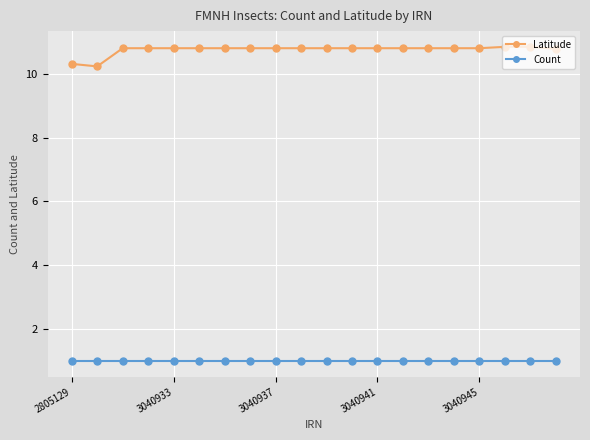

True or false: Latitude has more than 0 points higher than both neighbors.

True